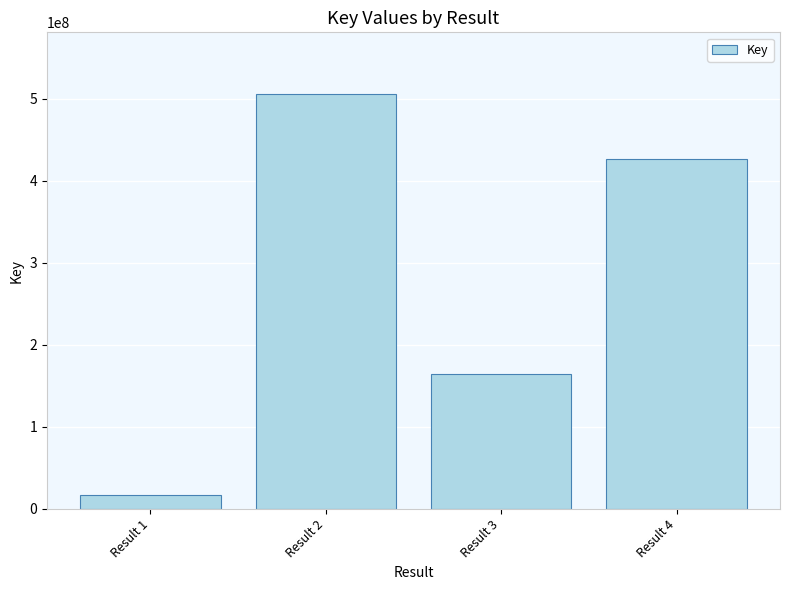

List the labels in order of value, smallest first.

Result 1, Result 3, Result 4, Result 2